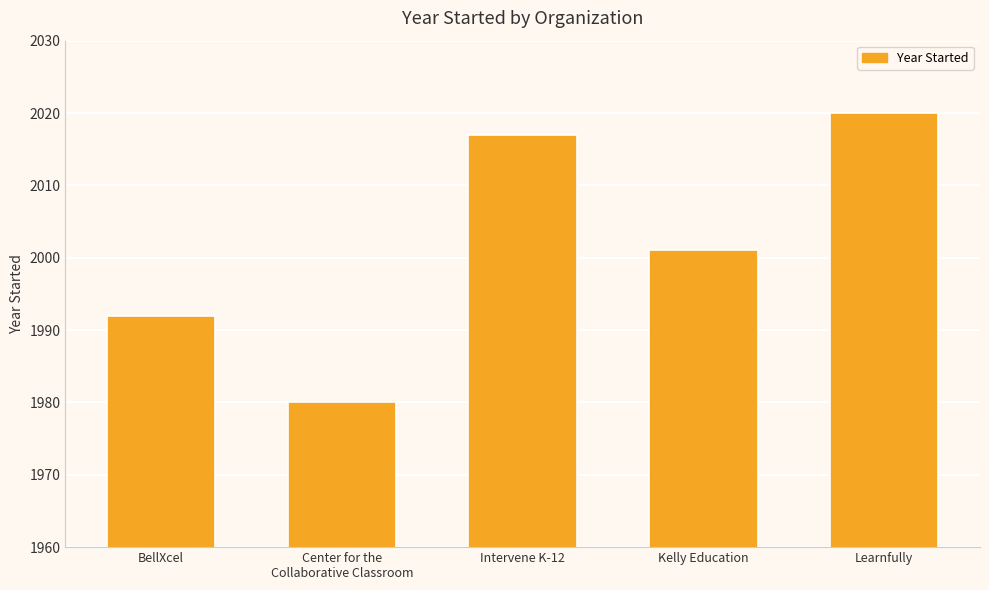

True or false: the data shows 2020 at Learnfully.

True